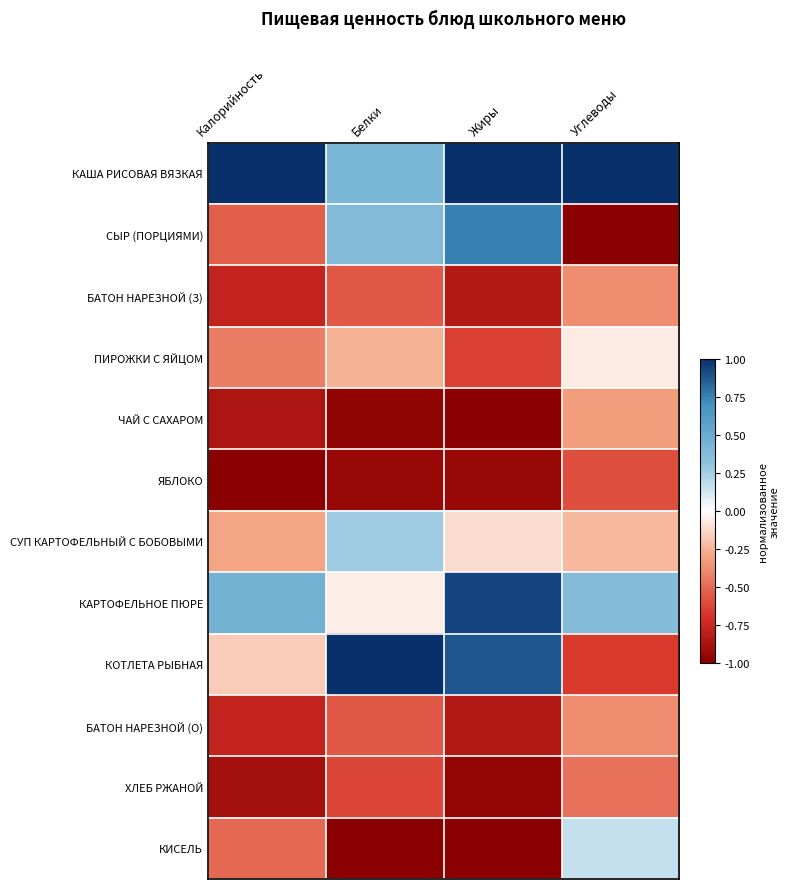

What is the spread (max minus min) of values at Углеводы?

2.0